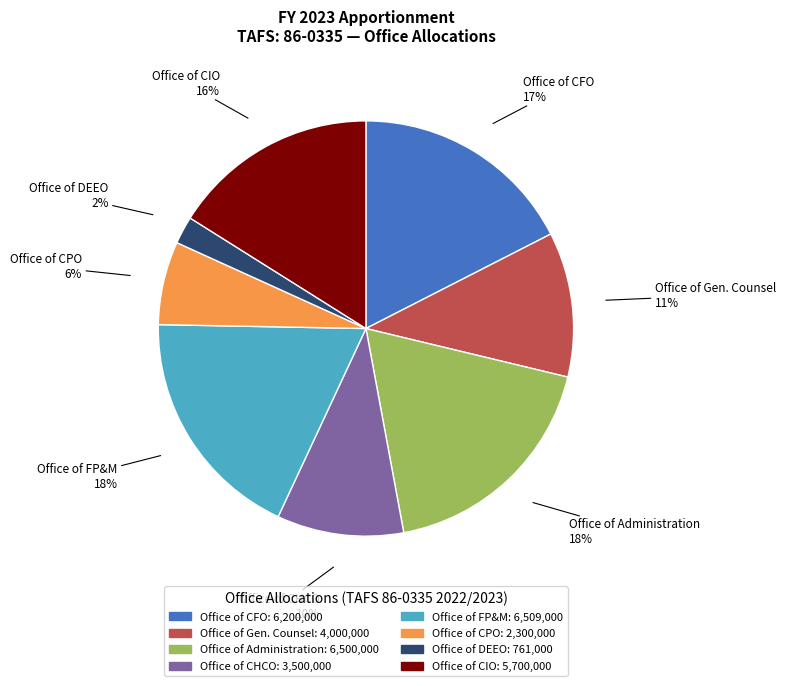

Does any single category account for the majority?

No